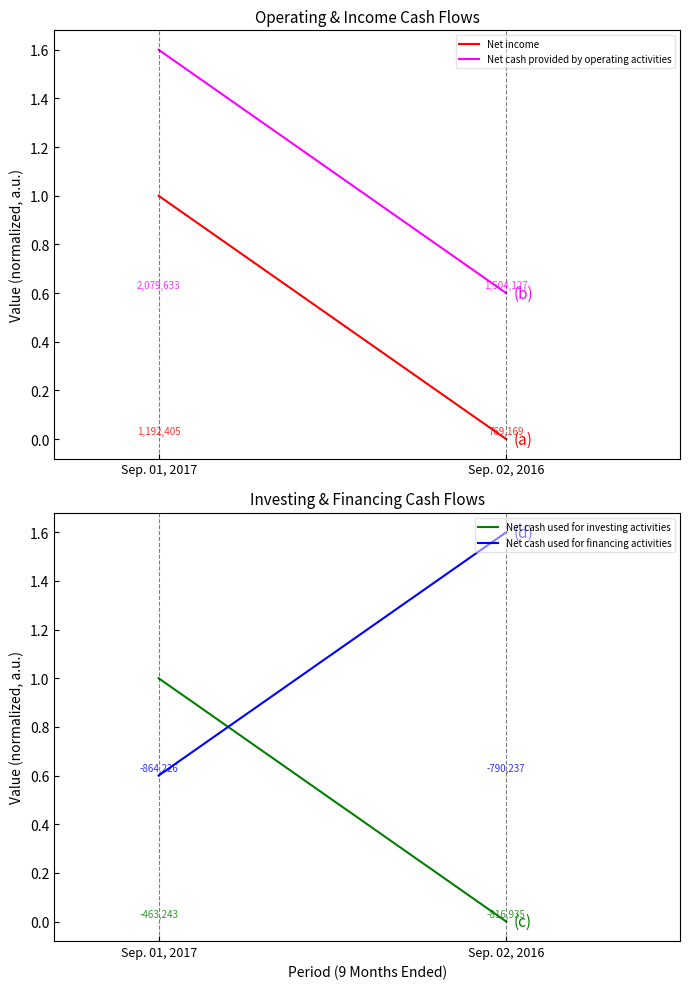

How many lines are shown in the chart?

4